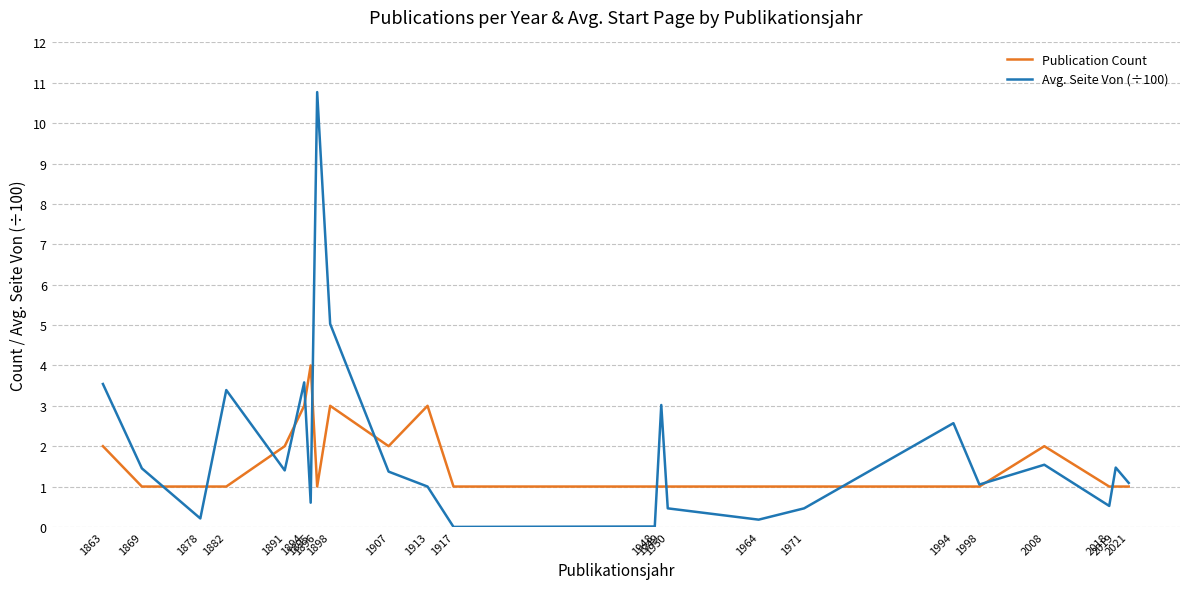

What are all the series names shown in the legend?

Publication Count, Avg. Seite Von (÷100)